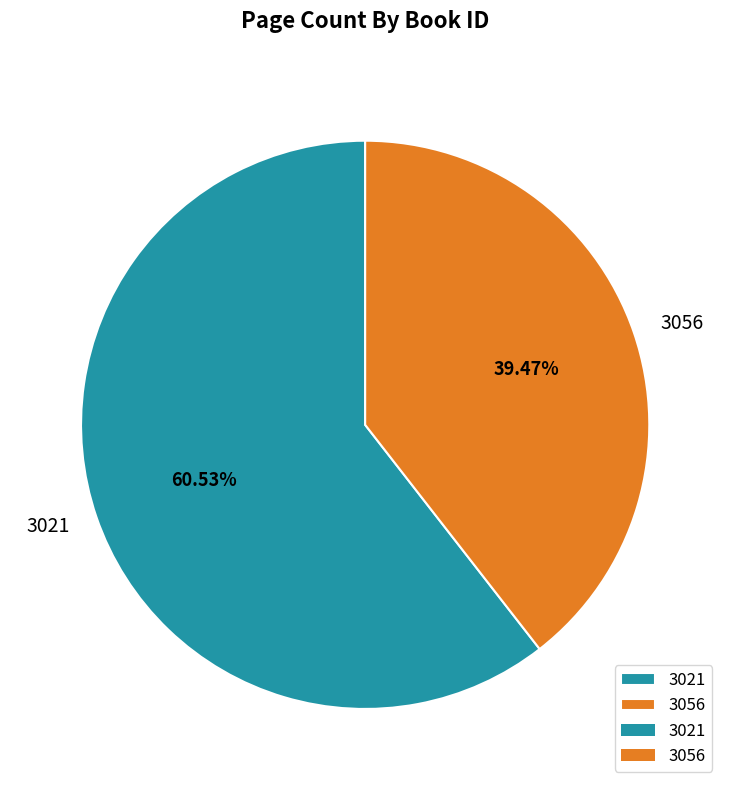

To the nearest percent, what is the average slice percentage?

50%